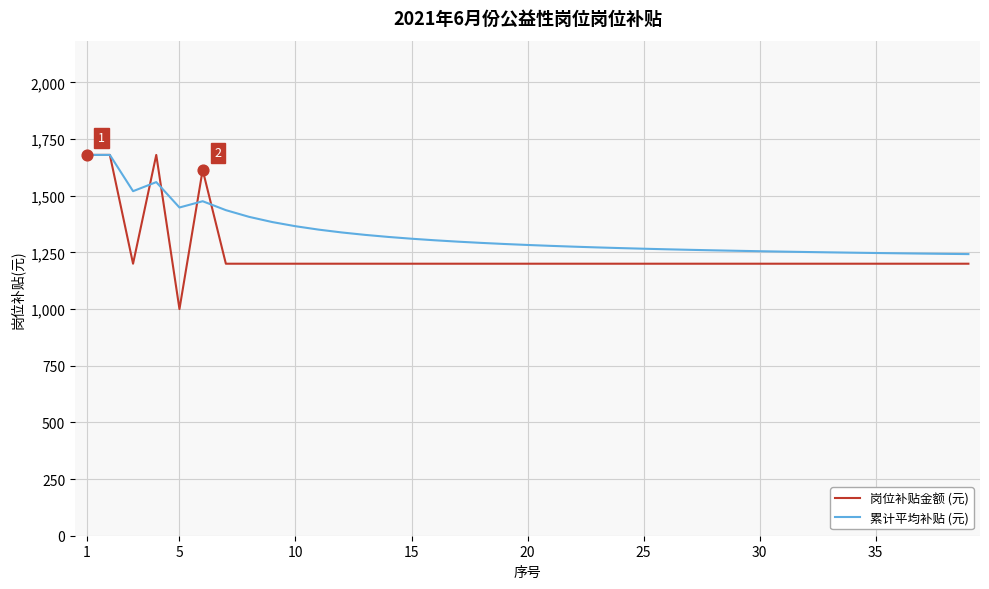

Which series has the largest range (max minus min)?

岗位补贴金额 (元)